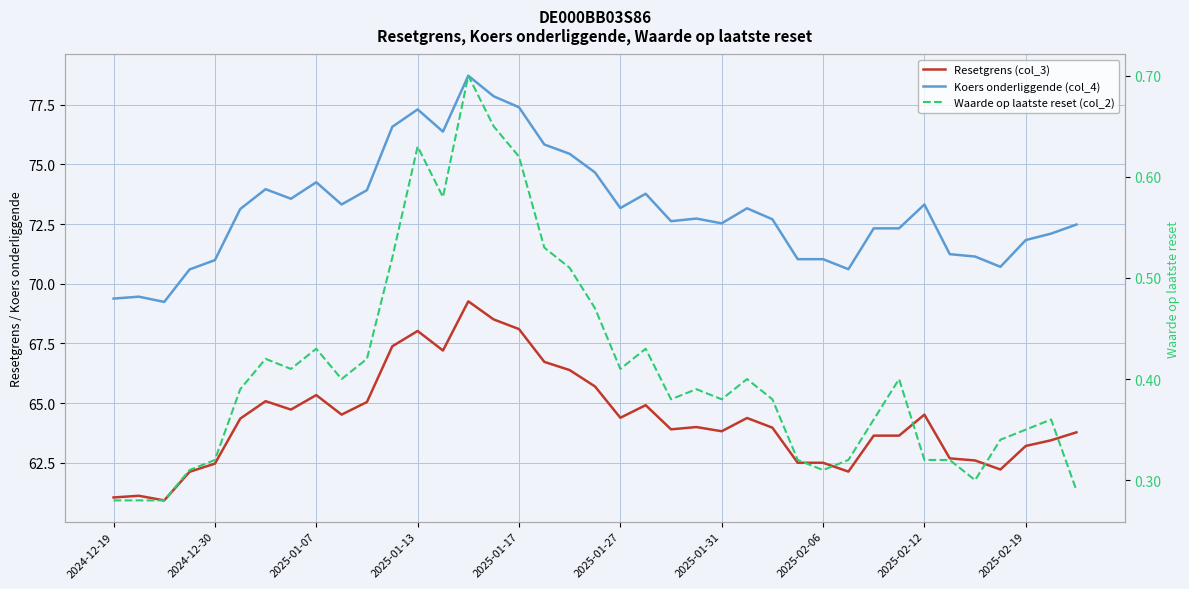

True or false: Waarde op laatste reset (col_2) has more than 1 interior local peaks.

True